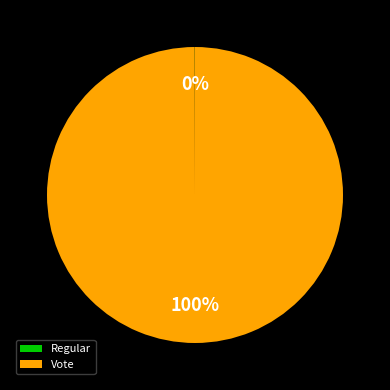

What percentage is the Vote slice, to the nearest percent?

100%